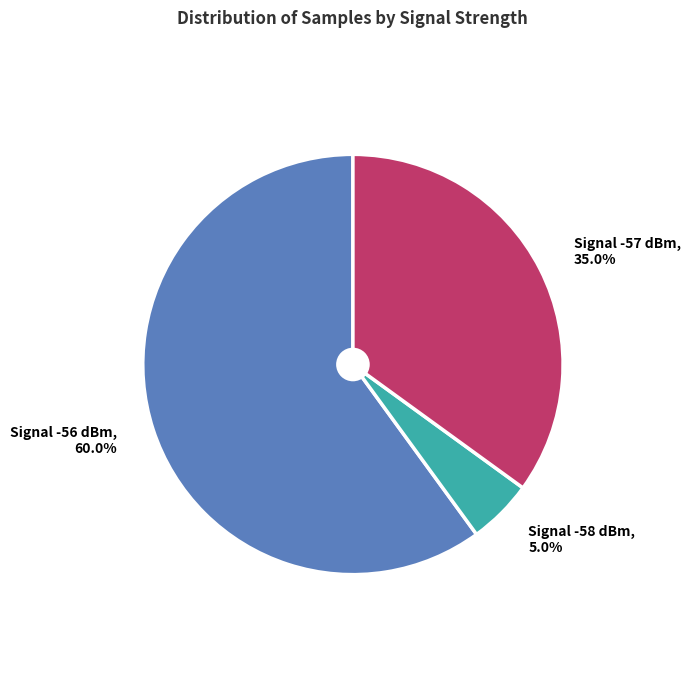

Is the sum of Signal -56 dBm and Signal -57 dBm greater than half?

Yes